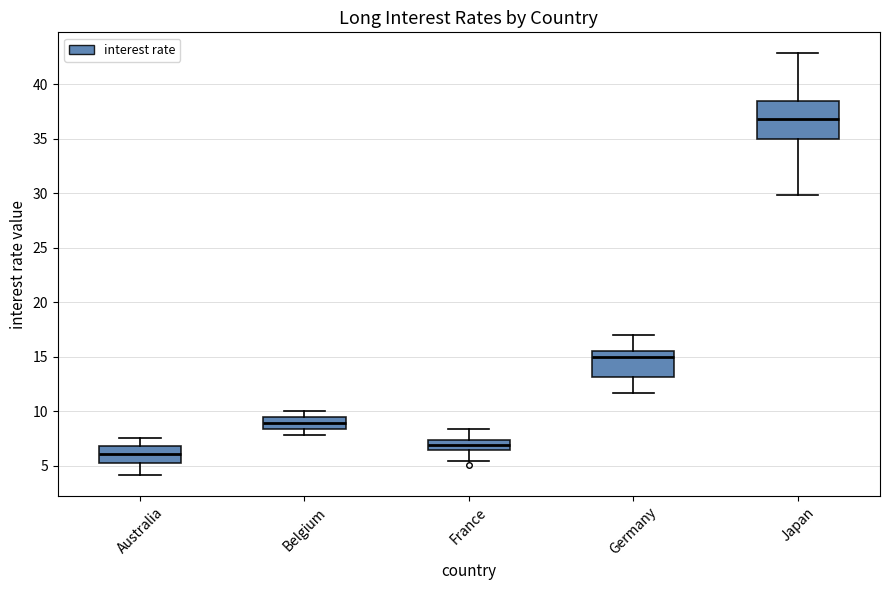

Comparing the boxes themselves (not the whiskers), which one is the tallest?

Japan